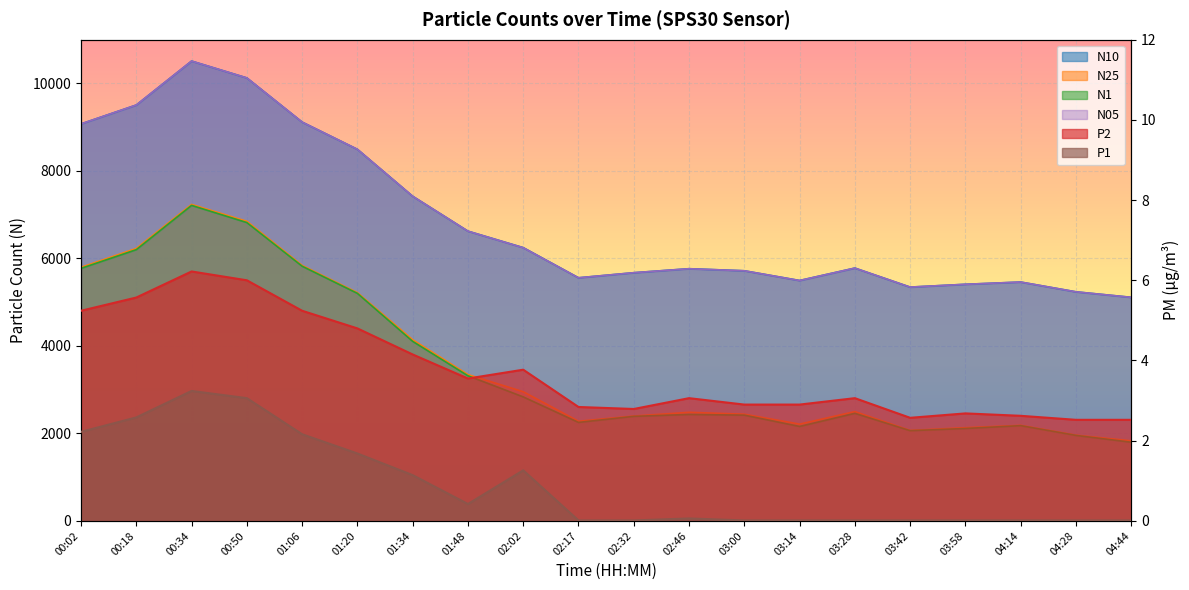

How many interior local peaks does the N25 series have?

4